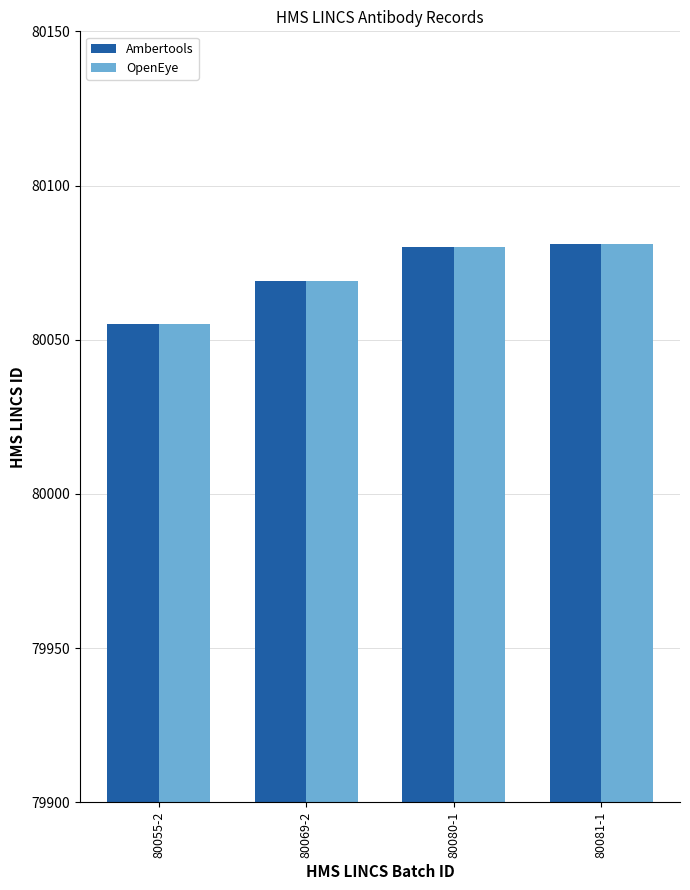

Reading left to right, what are all the values shown in this chart?

Ambertools: 80055-2=80055	80069-2=80069	80080-1=80080	80081-1=80081
OpenEye: 80055-2=80055	80069-2=80069	80080-1=80080	80081-1=80081